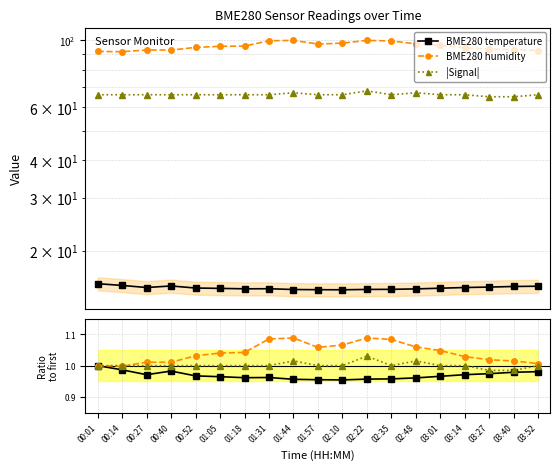

How many lines are shown in the chart?

6